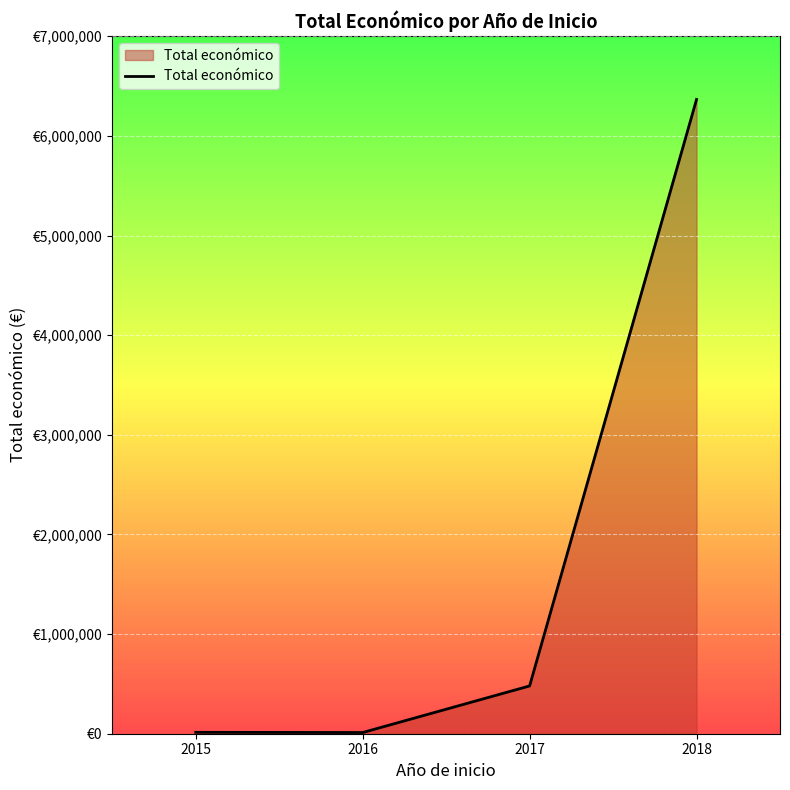

What is the difference between the second highest and second lowest values?

465545